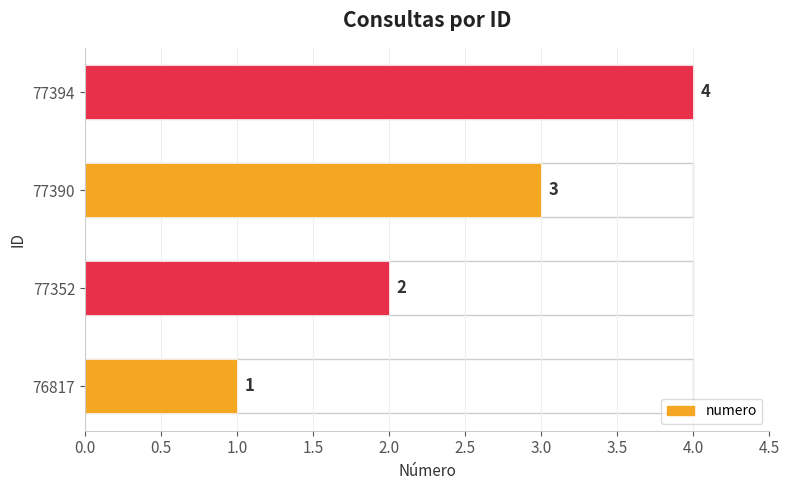

Approximately how many times larger is the value at 77352 compared to 76817?

2.0